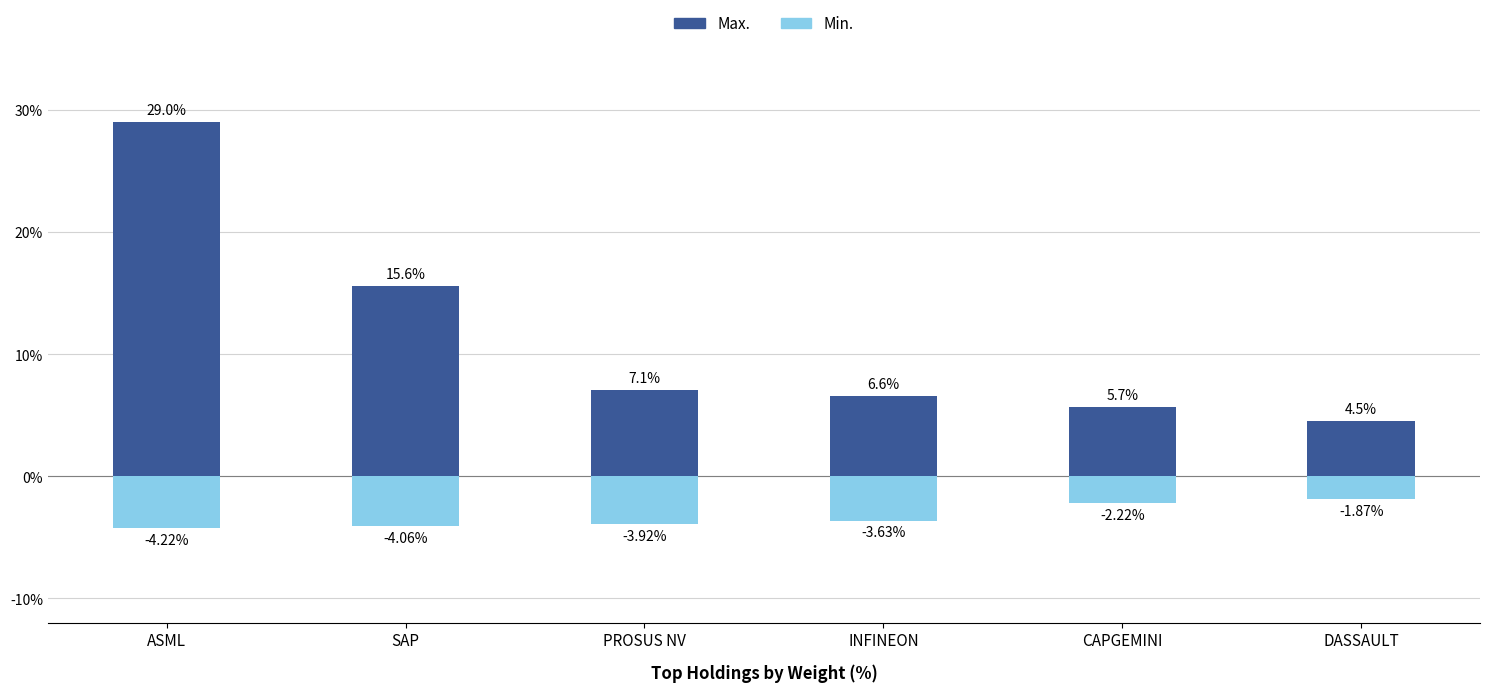

What is the difference between the second highest and second lowest values in the Min. series?

1.8